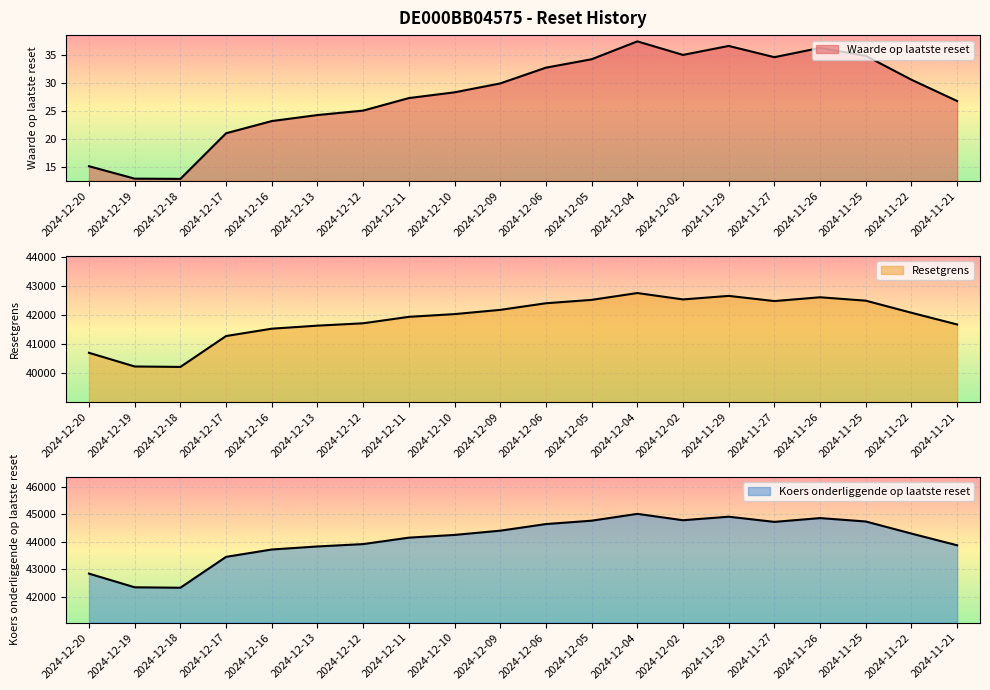

True or false: Waarde op laatste reset and Resetgrens intersect in this chart.

False